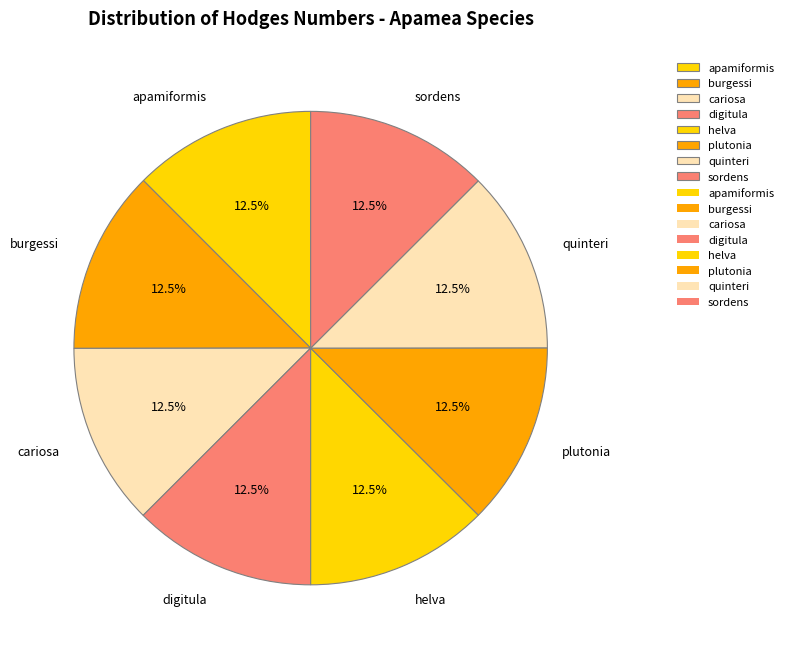

How much of the chart is everything except apamiformis?

87.5%